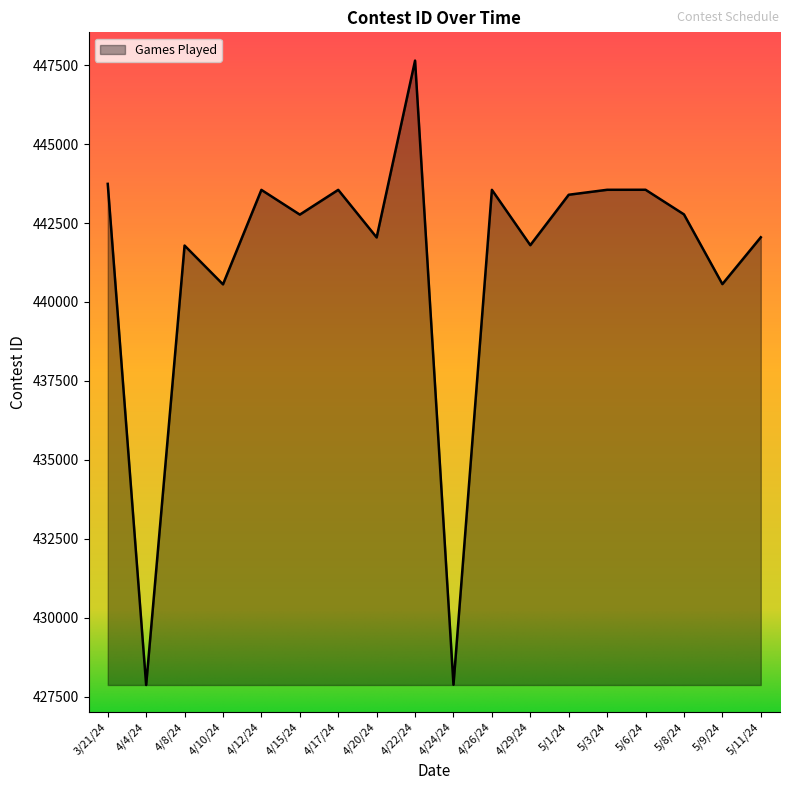

True or false: the data shows 442045 at 4/20/24.

True